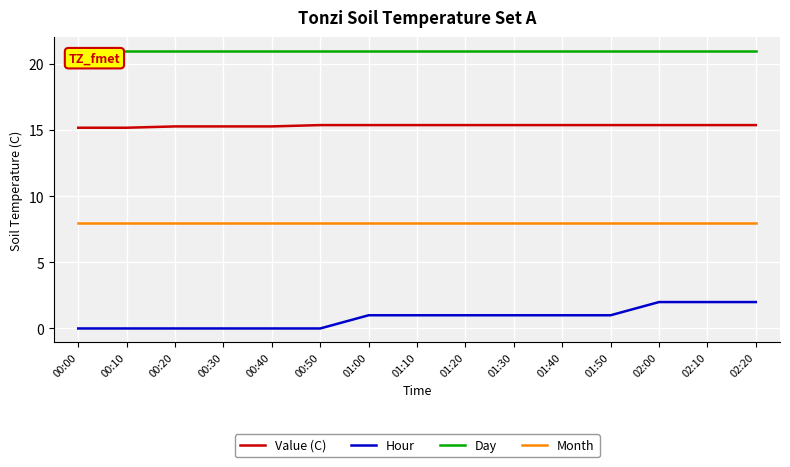

What is the greatest value displayed?

21.0